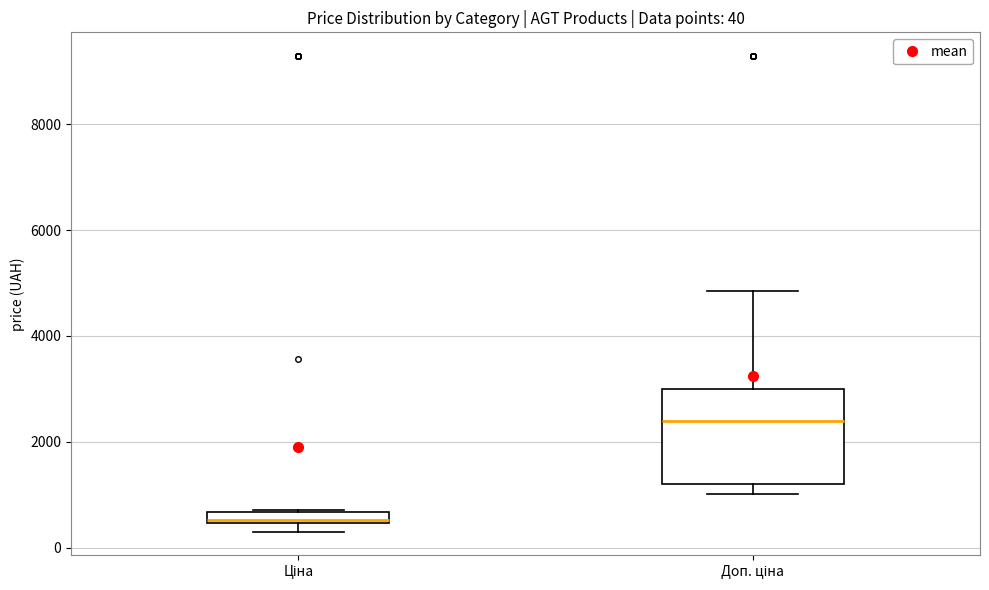

Which box has the highest median line?

Доп. ціна